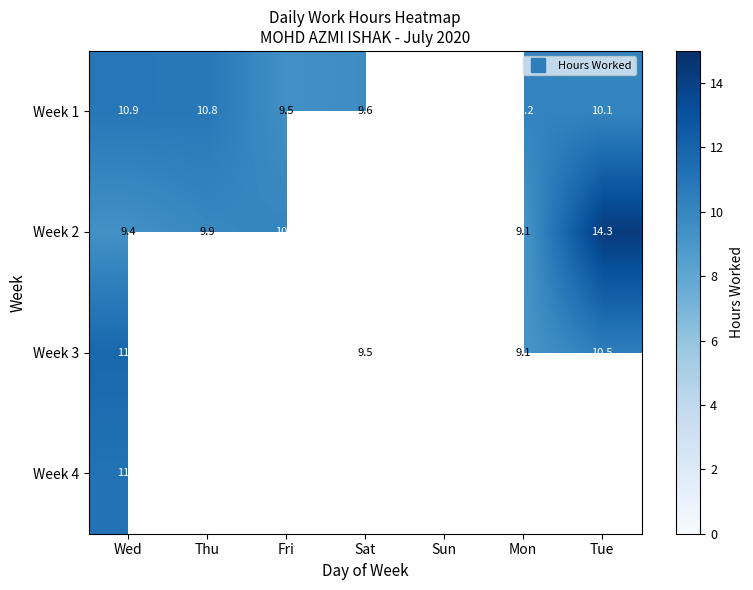

How many series are shown in this chart?

4